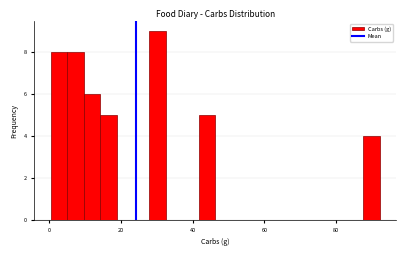

Read against the x-axis, roughly where is the centre of the tallest bar?

30